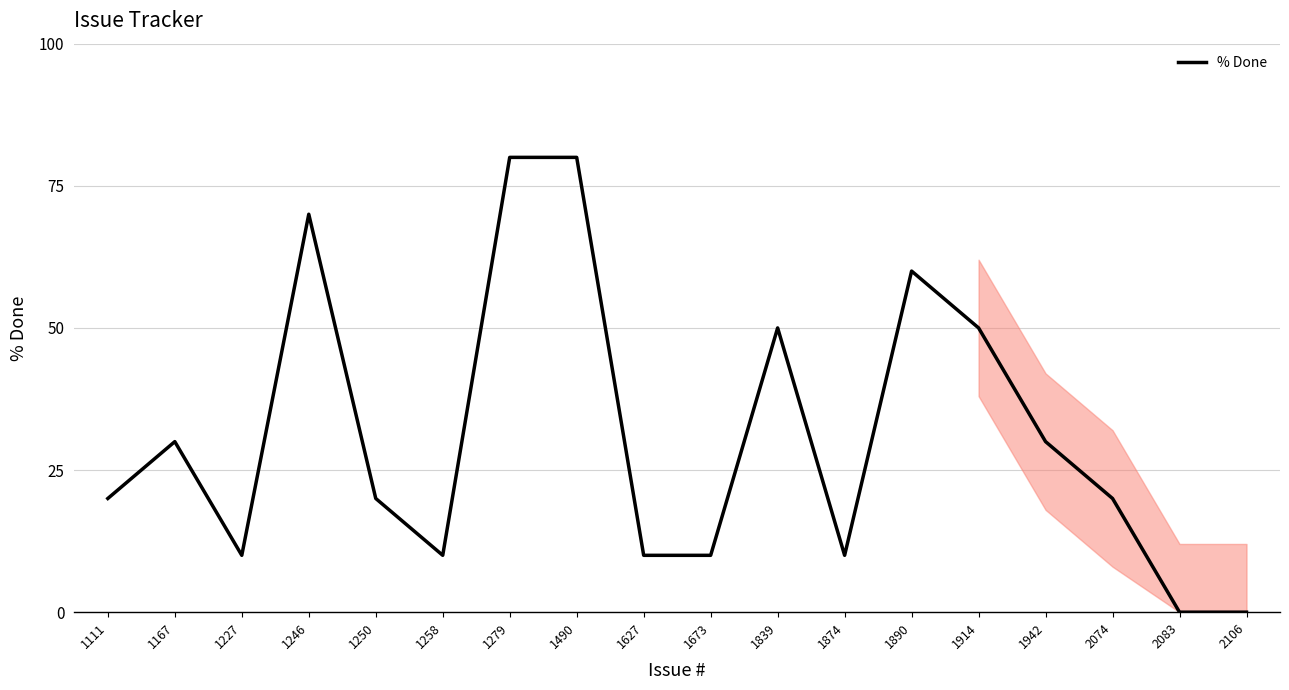

What is the maximum value shown in the chart?

80